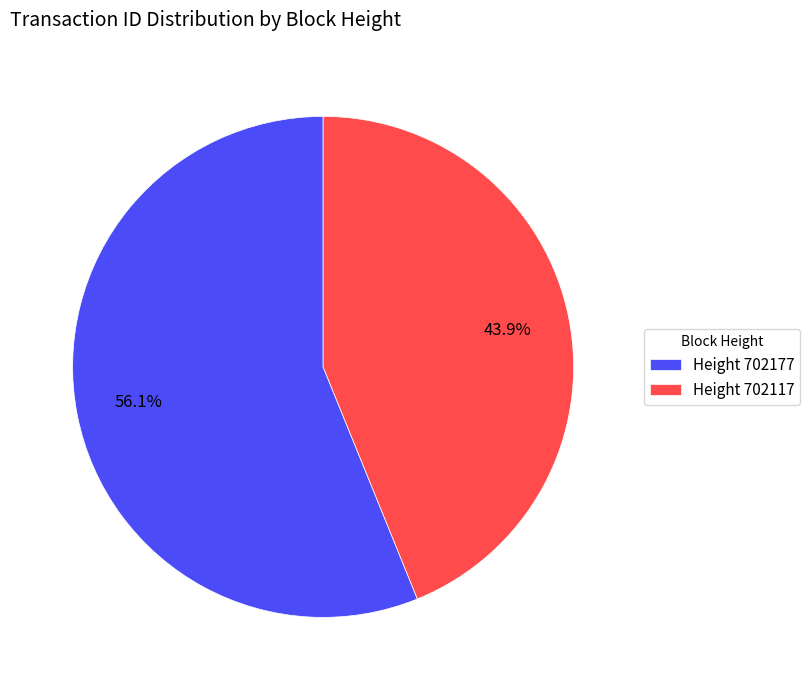

Approximately how many times larger is the value at Height 702117 compared to Height 702177?

0.8